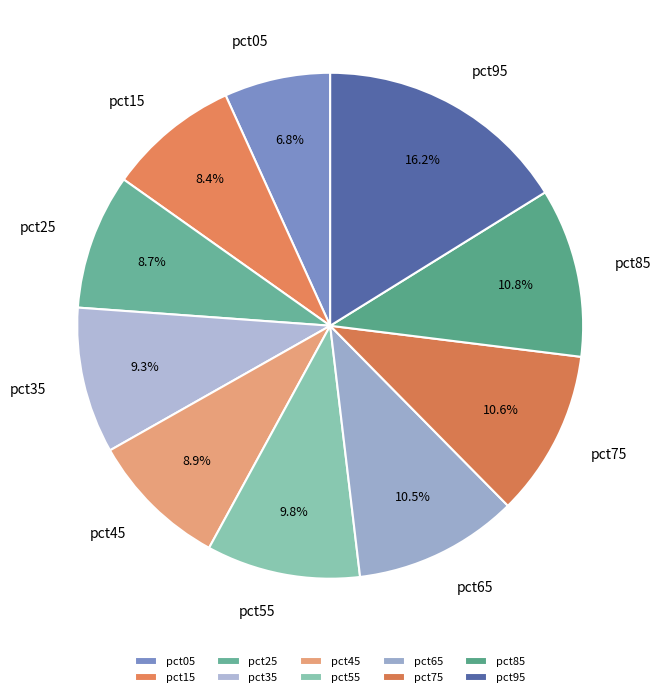

To the nearest percent, what is the average slice percentage?

10%